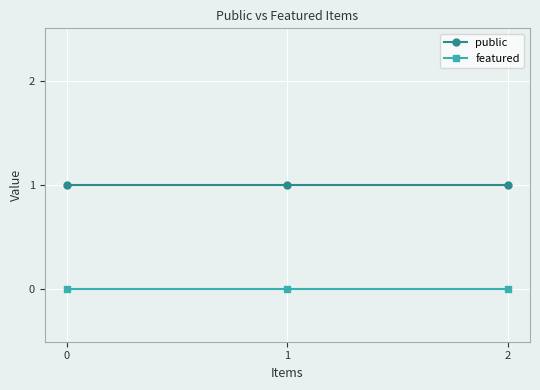

Does the chart have visible grid lines?

Yes